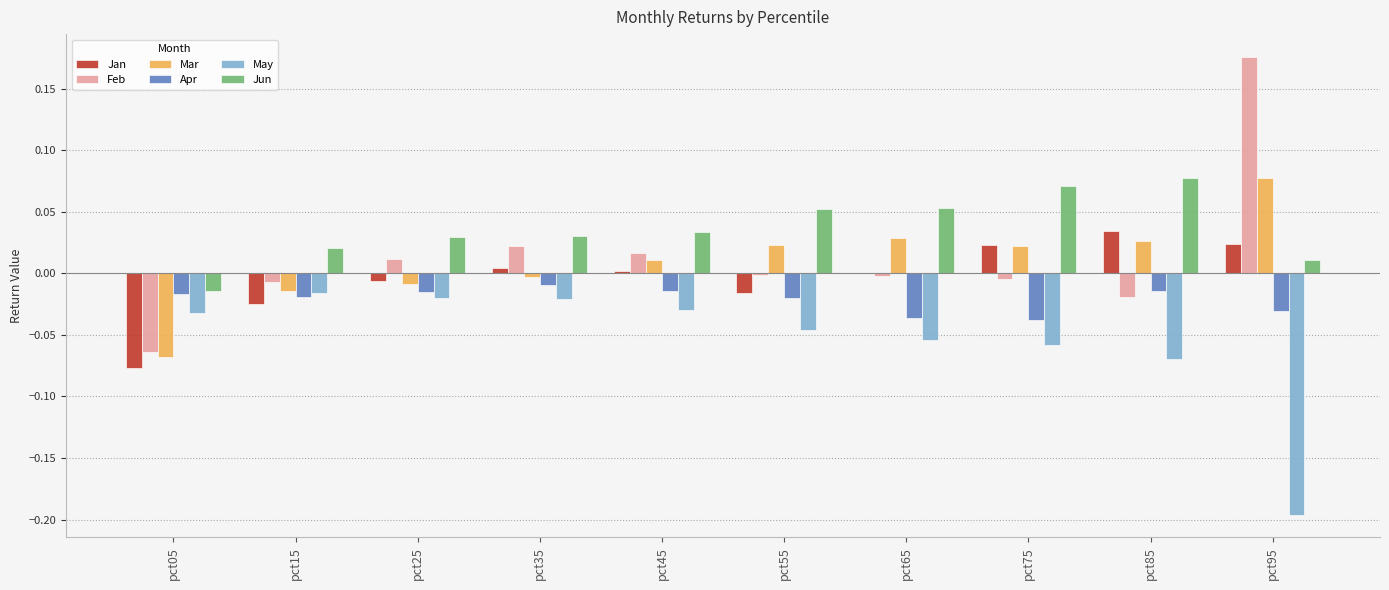

At which category does the chart reach its peak across all series?

pct95